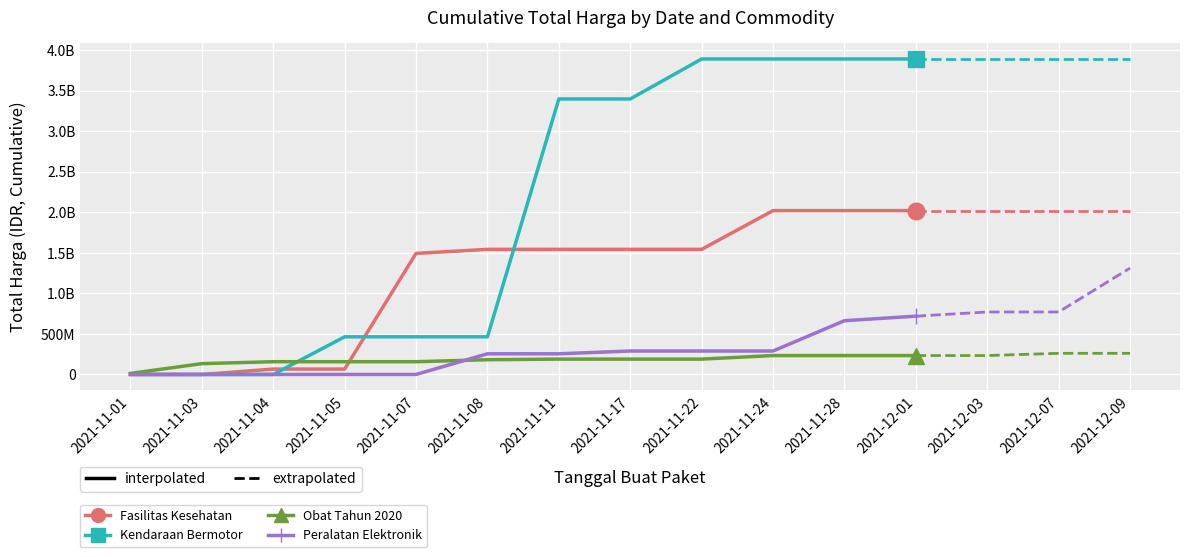

What is the average value of the Peralatan Elektronik series?

229776733